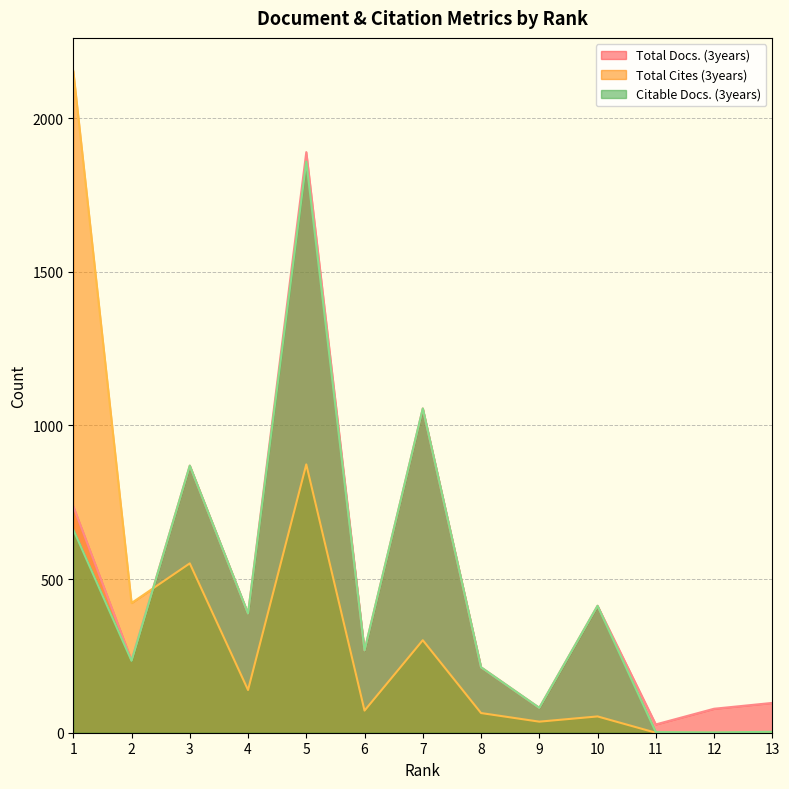

Which series changed the most between 3 and 11?

Citable Docs. (3years)